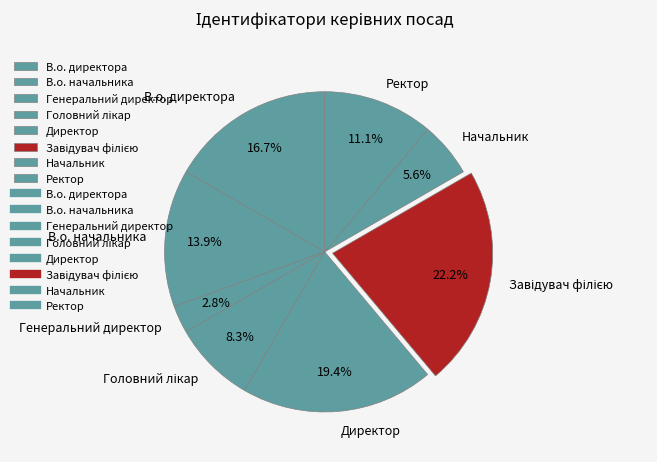

How many slices are in this pie chart?

8